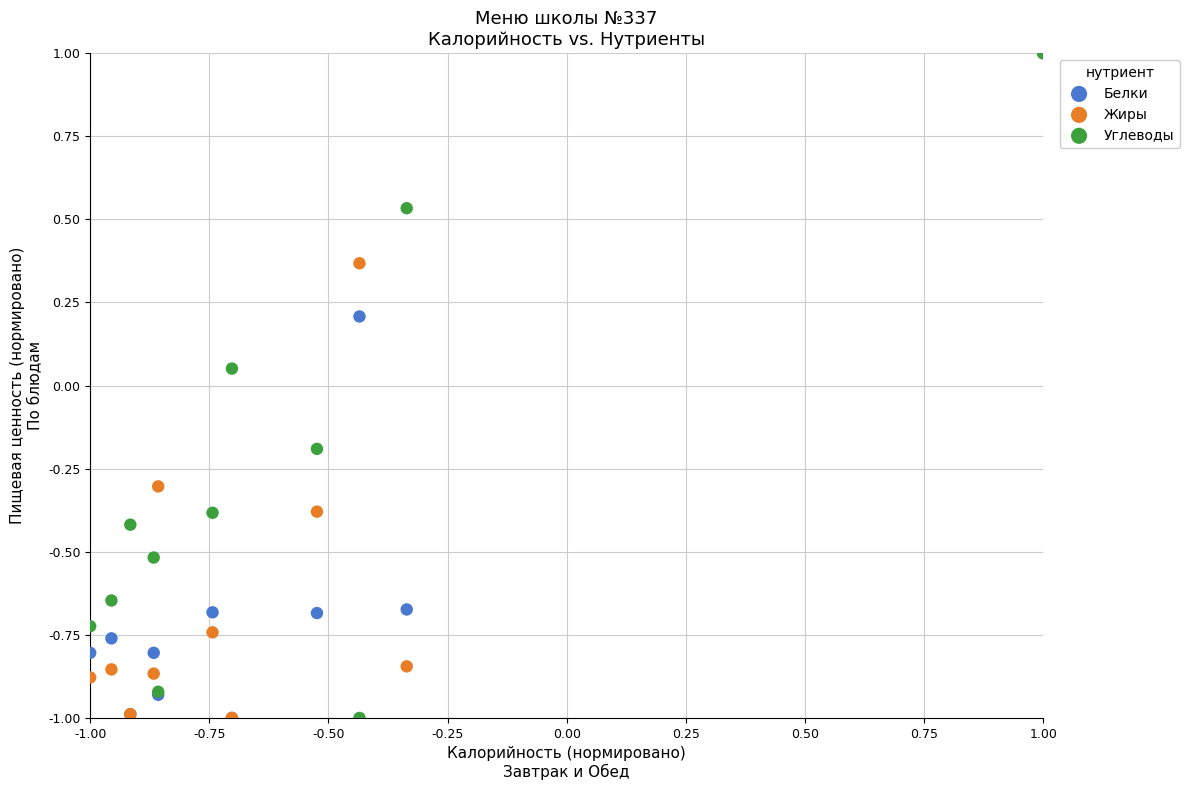

In the Жиры series, what Y value is closest to 0?

-0.3